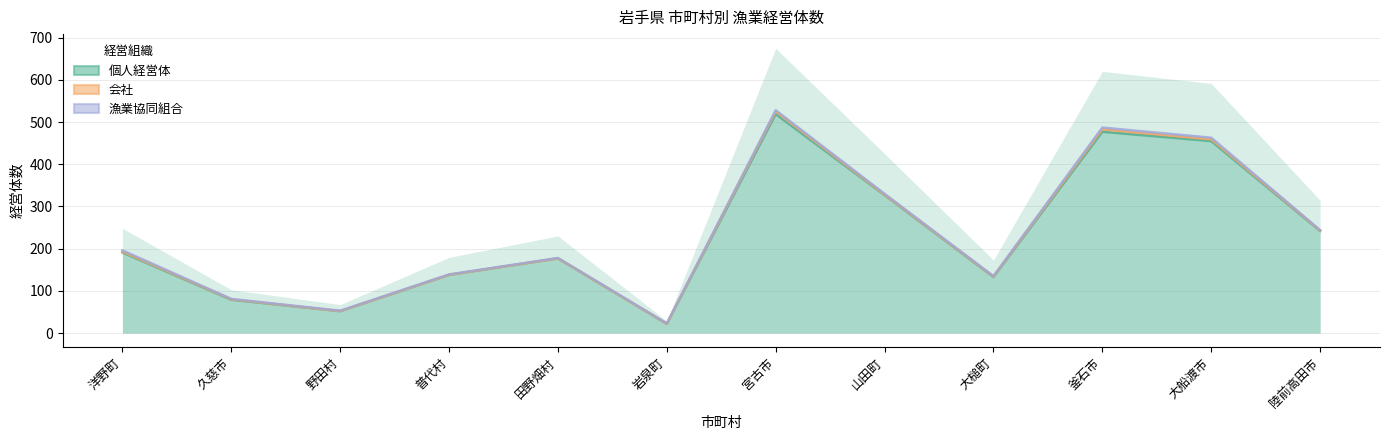

What position from the right is 大船渡市?

2